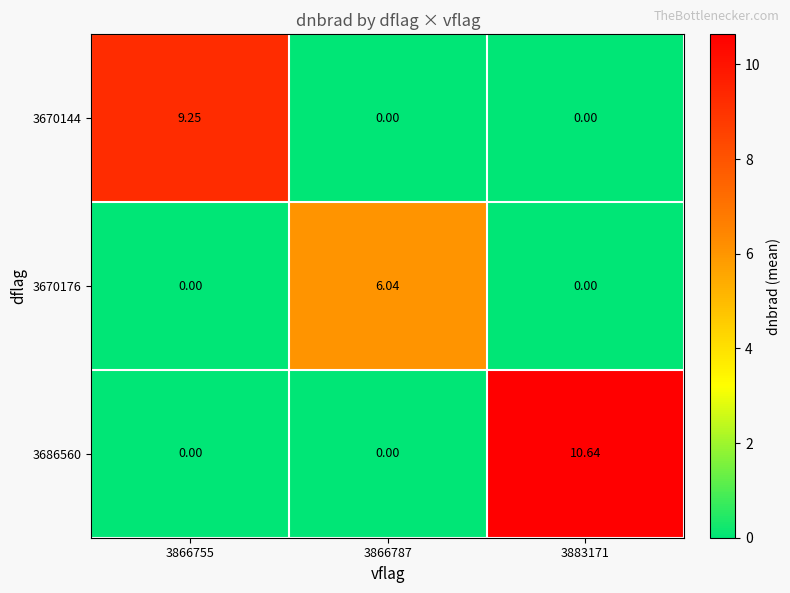

Is the value of 3670144 at 3866755 greater than the value of 3686560 at 3866787?

Yes